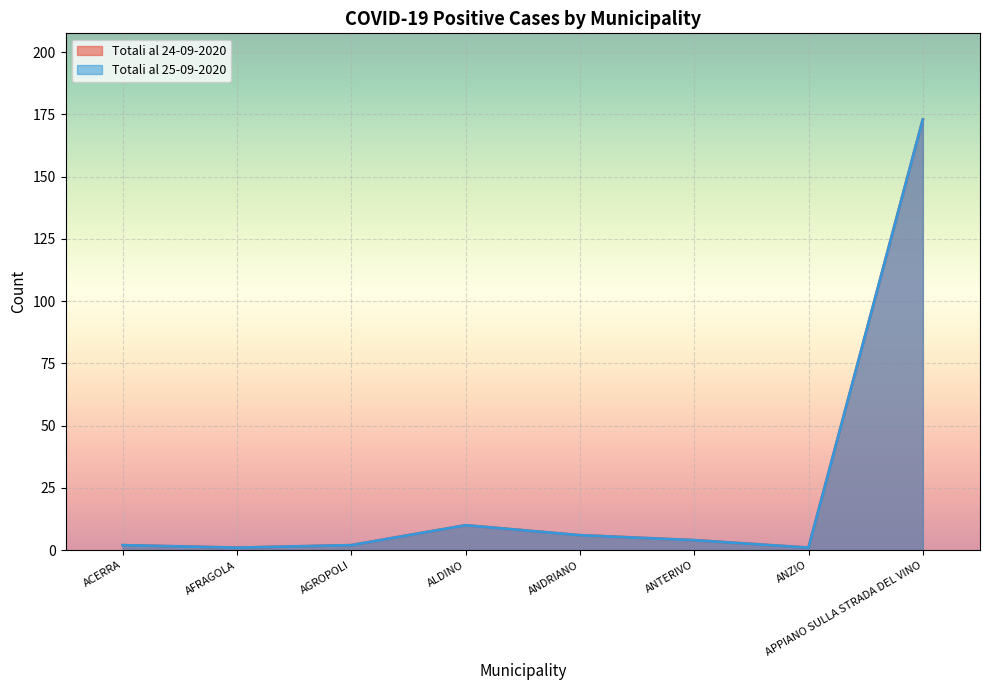

Which series changed the most between ALDINO and ANTERIVO?

Totali al 24-09-2020